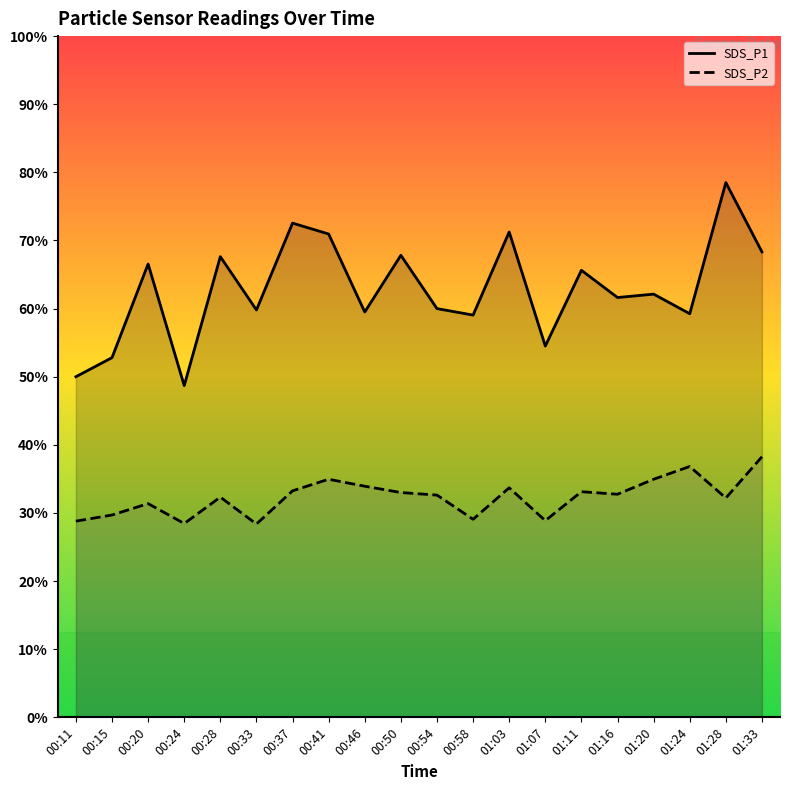

Is the value of SDS_P1 at 01:03 greater than the value of SDS_P2 at 01:11?

Yes